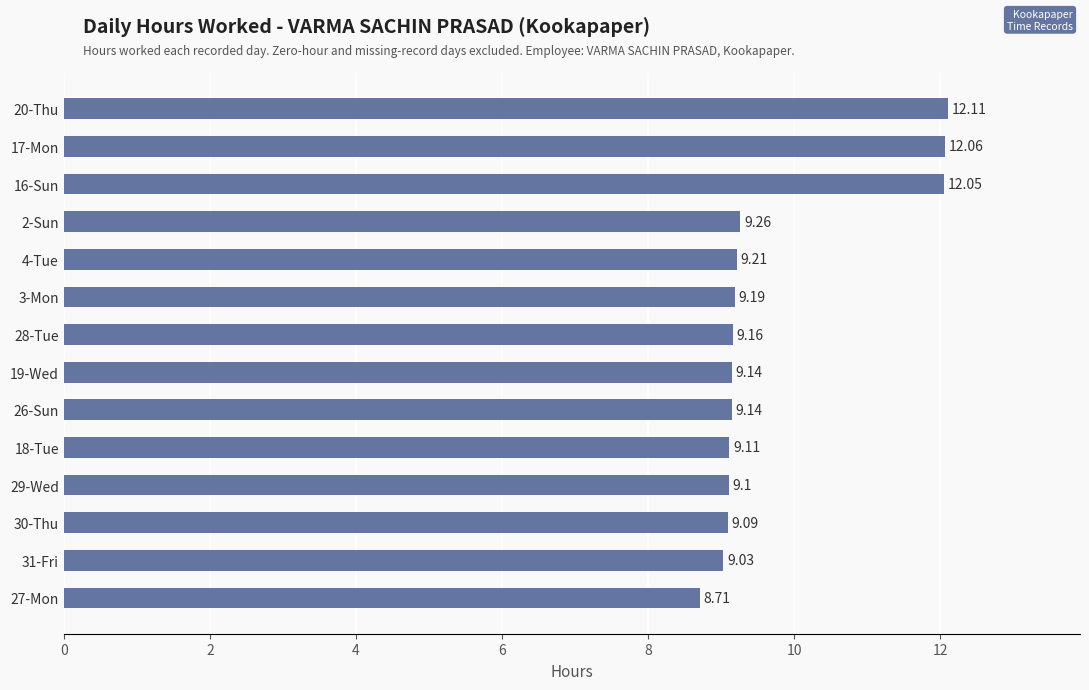

What is the ratio of the value at 16-Sun to the value at 27-Mon?

1.4